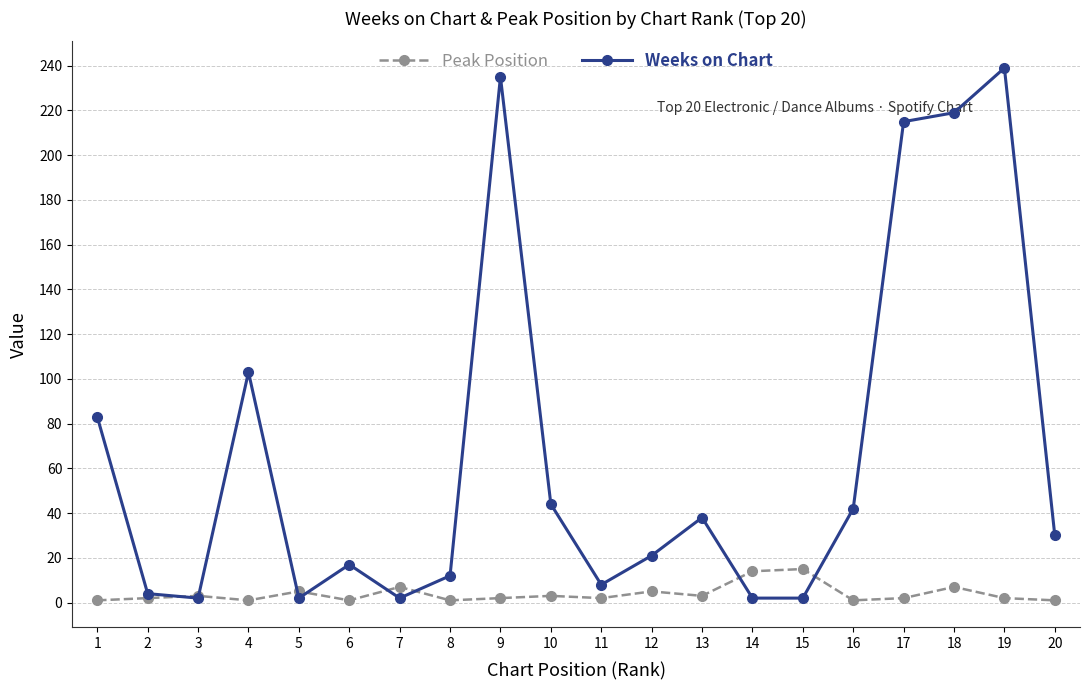

What is the highest value of the Weeks on Chart series?

239